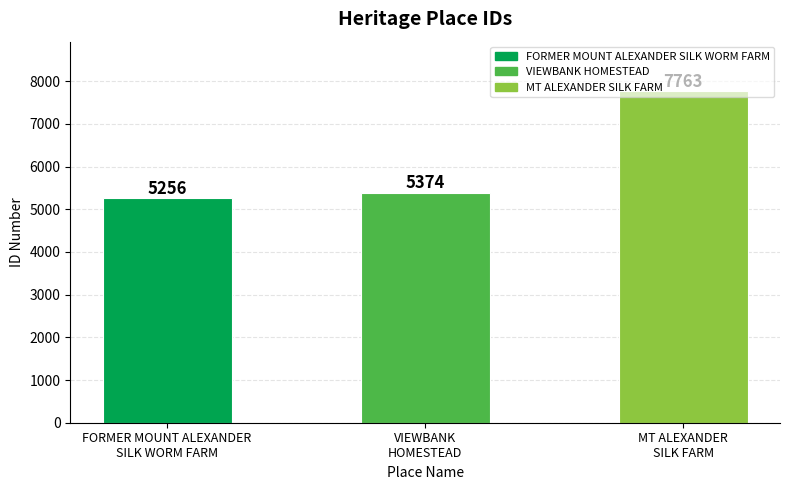

List the labels in order of value, largest first.

MT ALEXANDER
SILK FARM, VIEWBANK
HOMESTEAD, FORMER MOUNT ALEXANDER
SILK WORM FARM